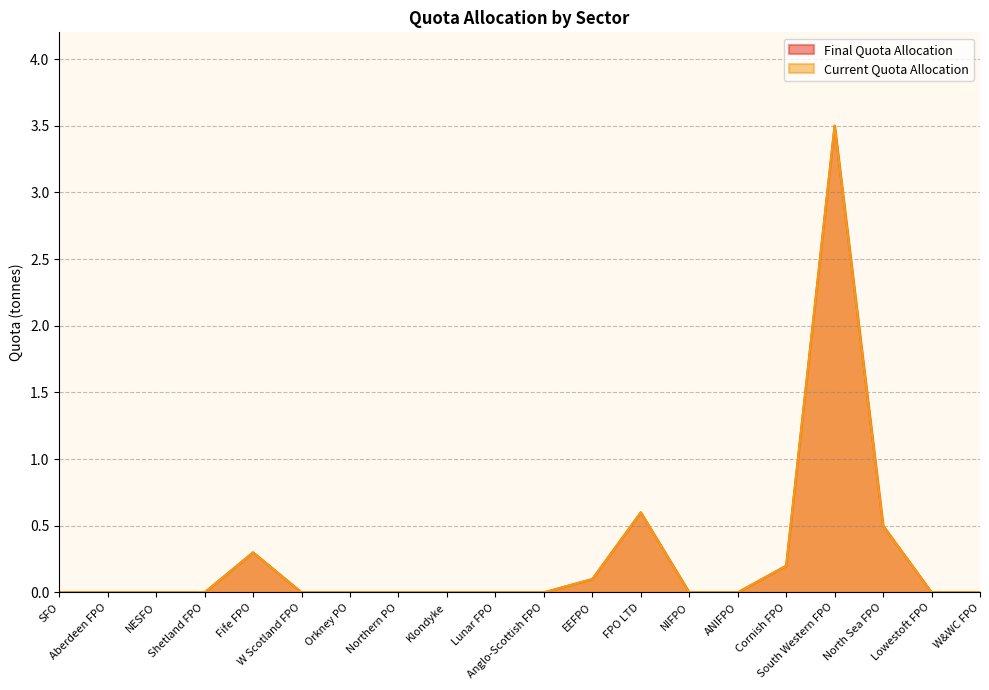

True or false: Final Quota Allocation and Current Quota Allocation intersect in this chart.

False